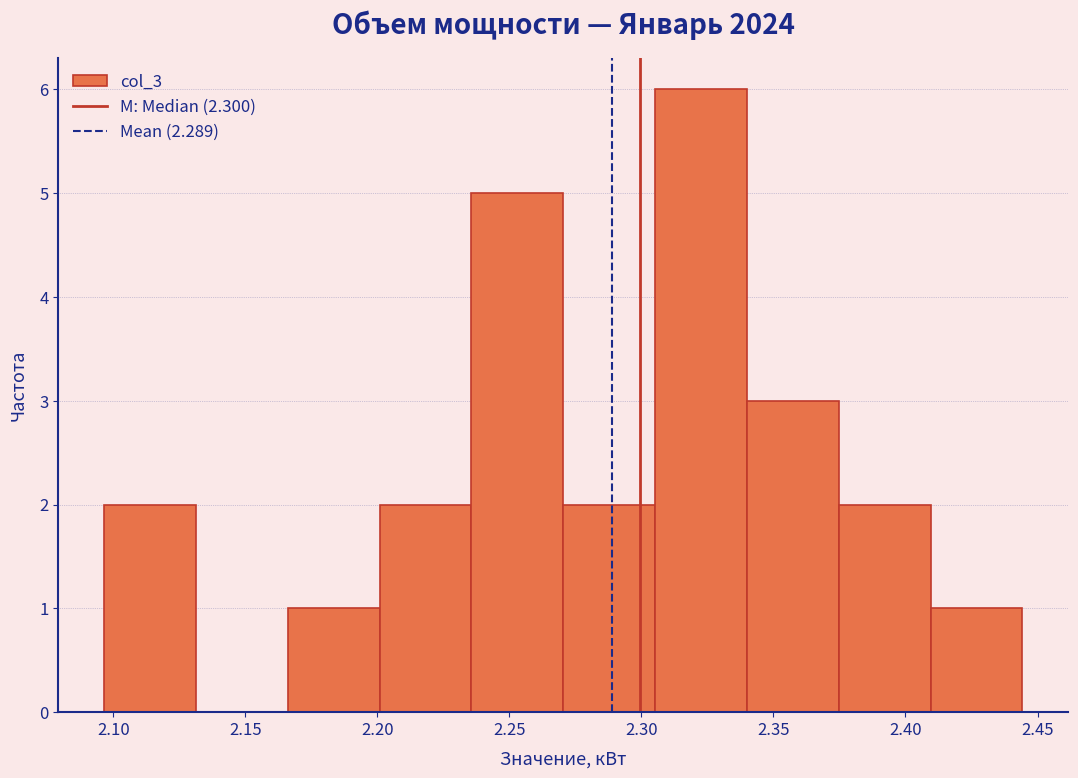

Reading left to right, transcribe this chart: for each bar, give the range it covers on the x-axis and its height. Neither the bar edges nor the heights are printed on the chart, so give them approximately, as read against the axes.

2.095 to 2.130: 2
2.130 to 2.165: 0
2.165 to 2.200: 1
2.200 to 2.235: 2
2.235 to 2.270: 5
2.270 to 2.305: 2
2.305 to 2.340: 6
2.340 to 2.375: 3
2.375 to 2.410: 2
2.410 to 2.445: 1